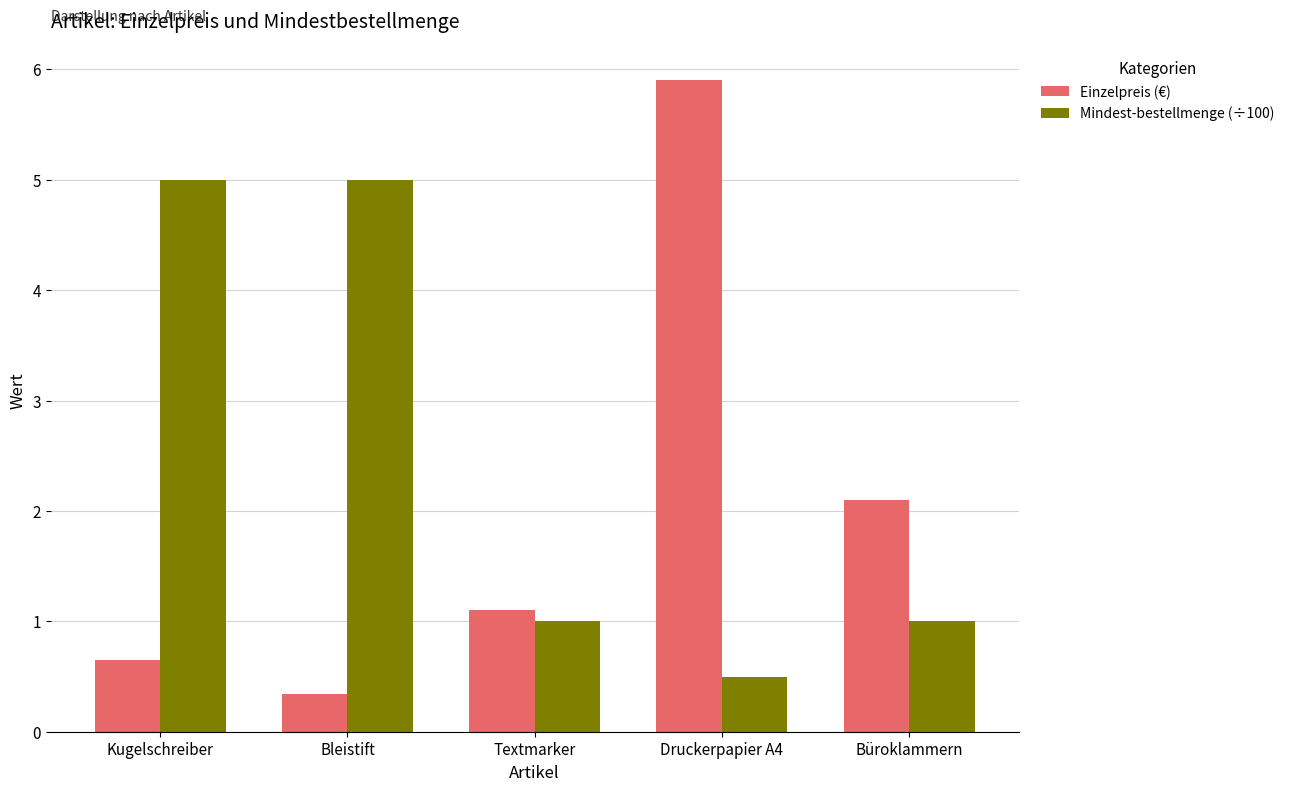

What is the minimum value for Einzelpreis (€)?

0.3